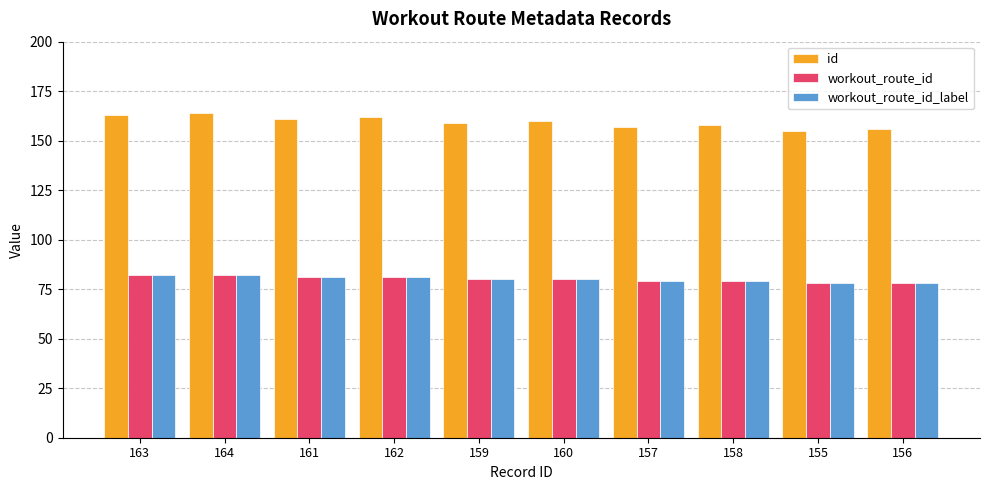

Which series has the largest total across all categories?

id